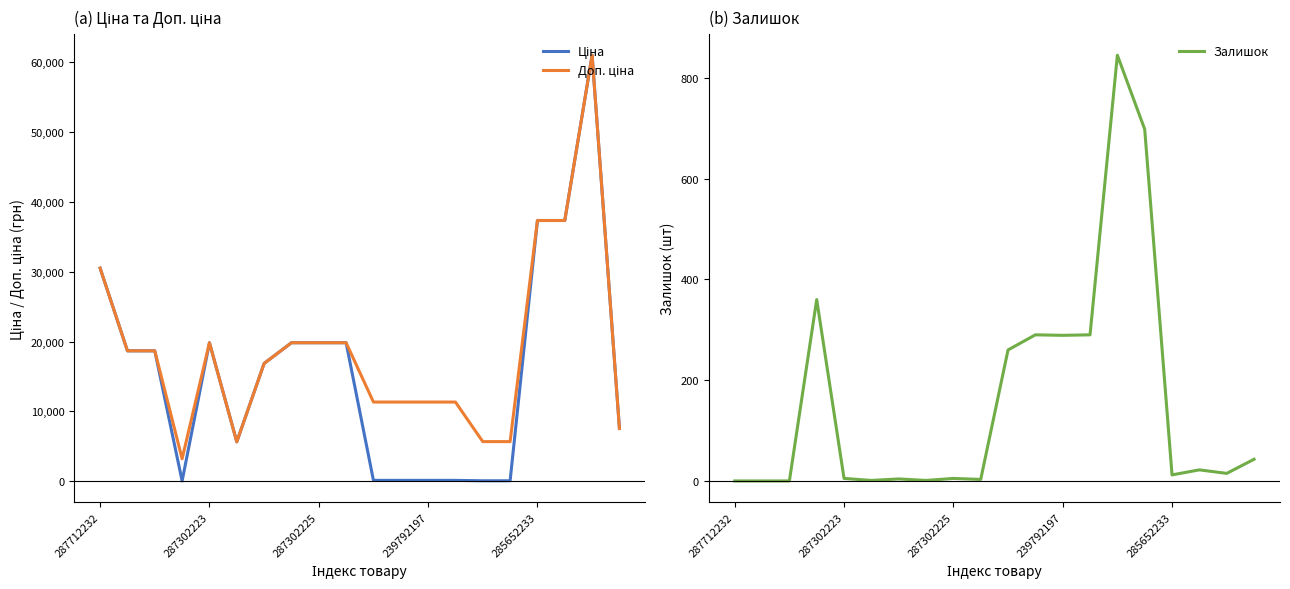

The value of Залишок at 239792197 is 289. True or false?

True